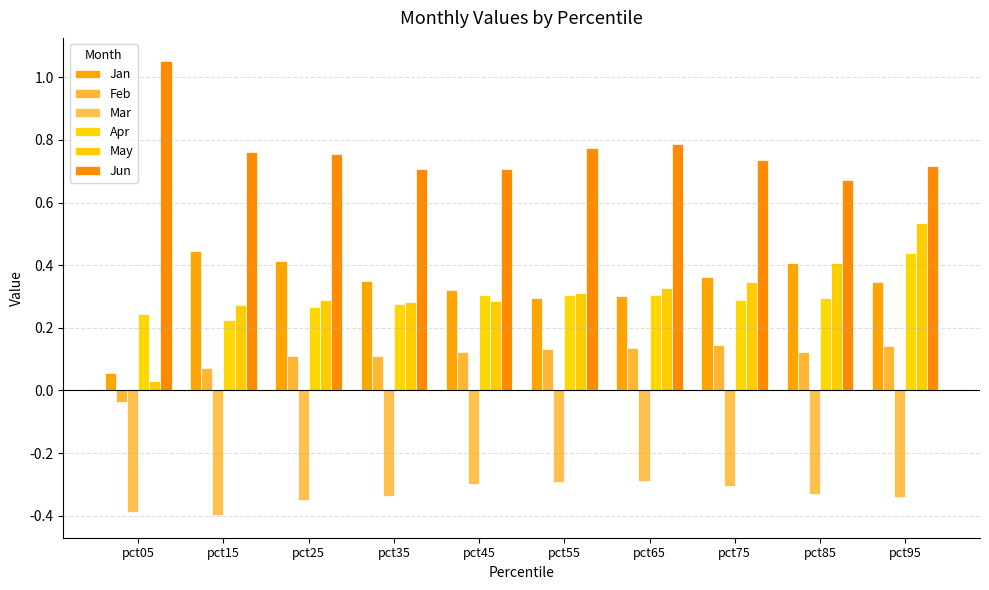

What is the maximum value for Feb?

0.1